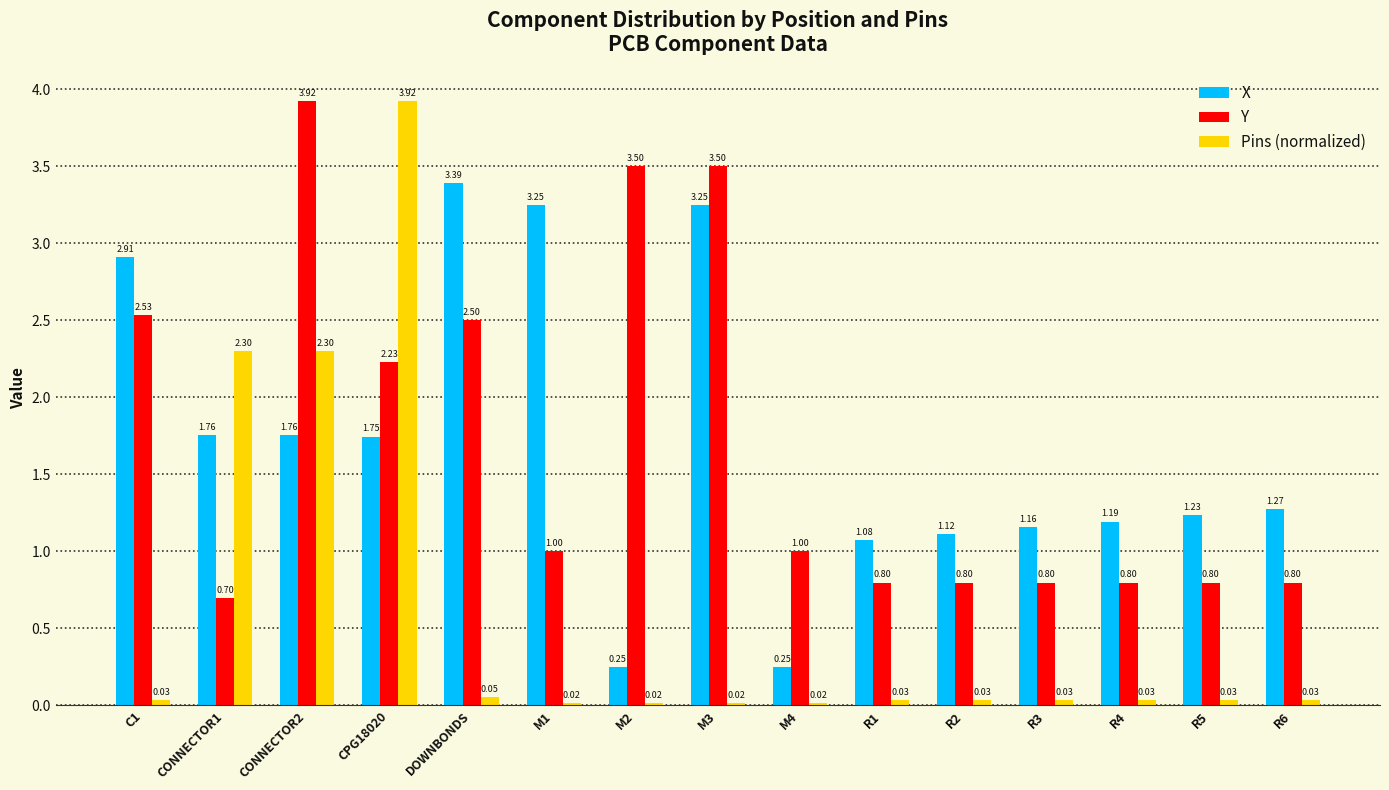

Which series has the widest spread of values?

Pins (normalized)